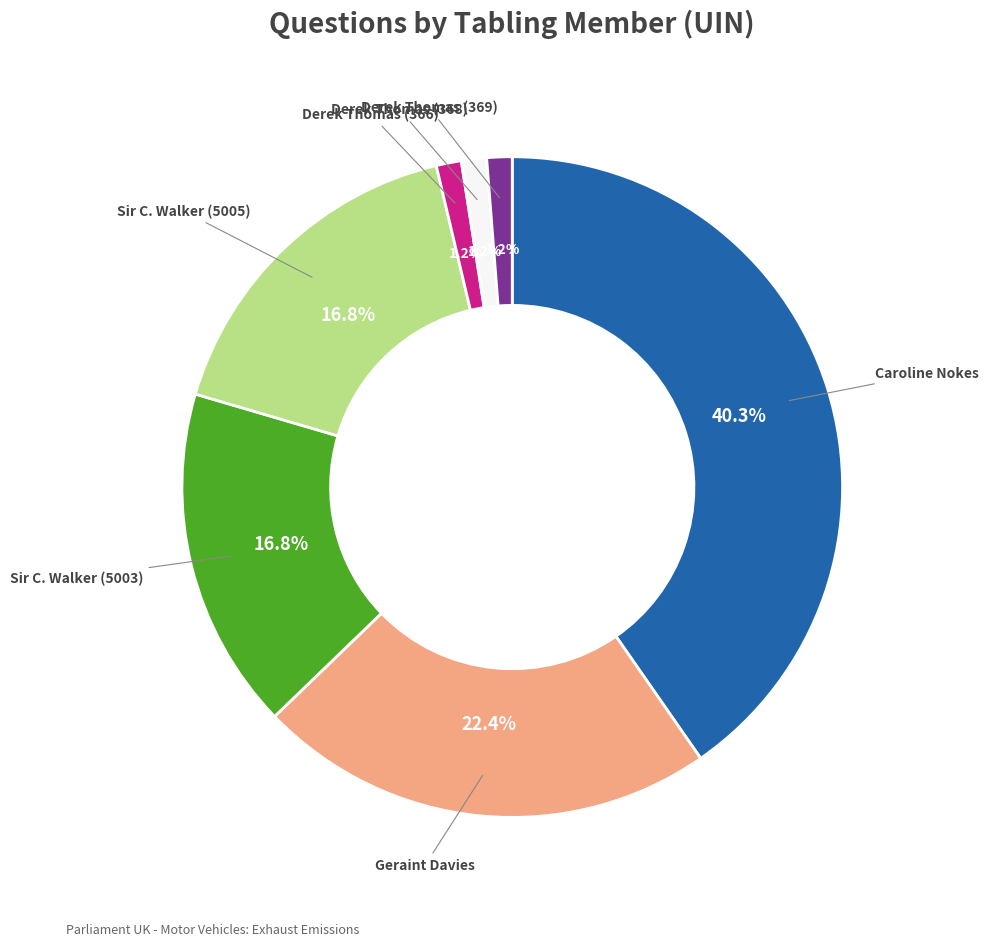

Is there a majority slice in this chart?

No